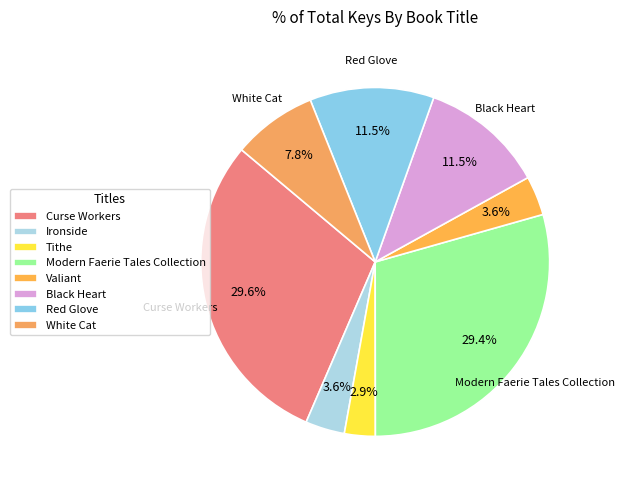

Count the number of slices in the pie.

8